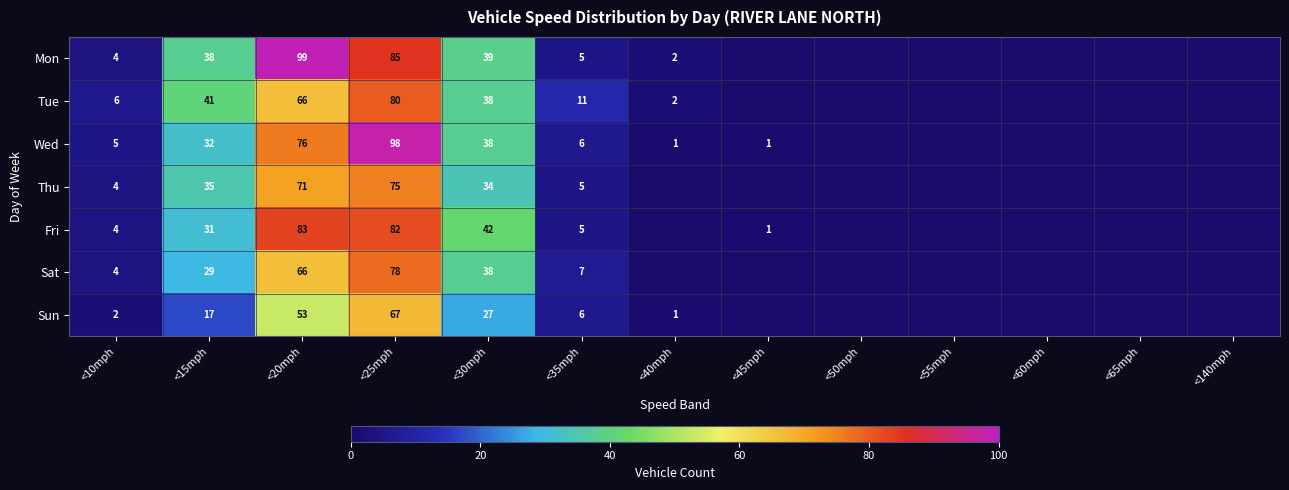

The Sat series shows 6 at <10mph. True or false?

False